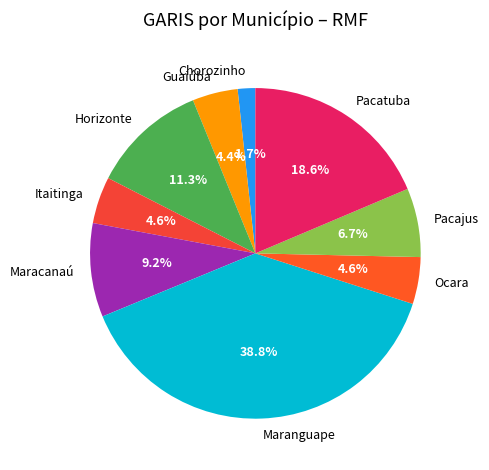

What is the smallest slice in the pie chart?

Chorozinho